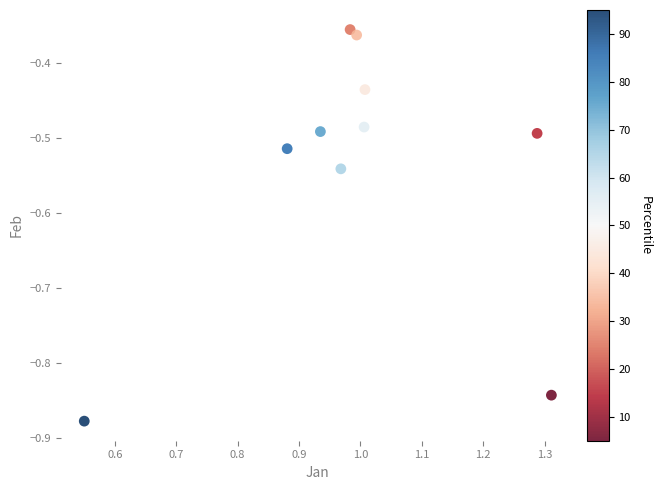

What is the range of X values (max minus min)?

0.8